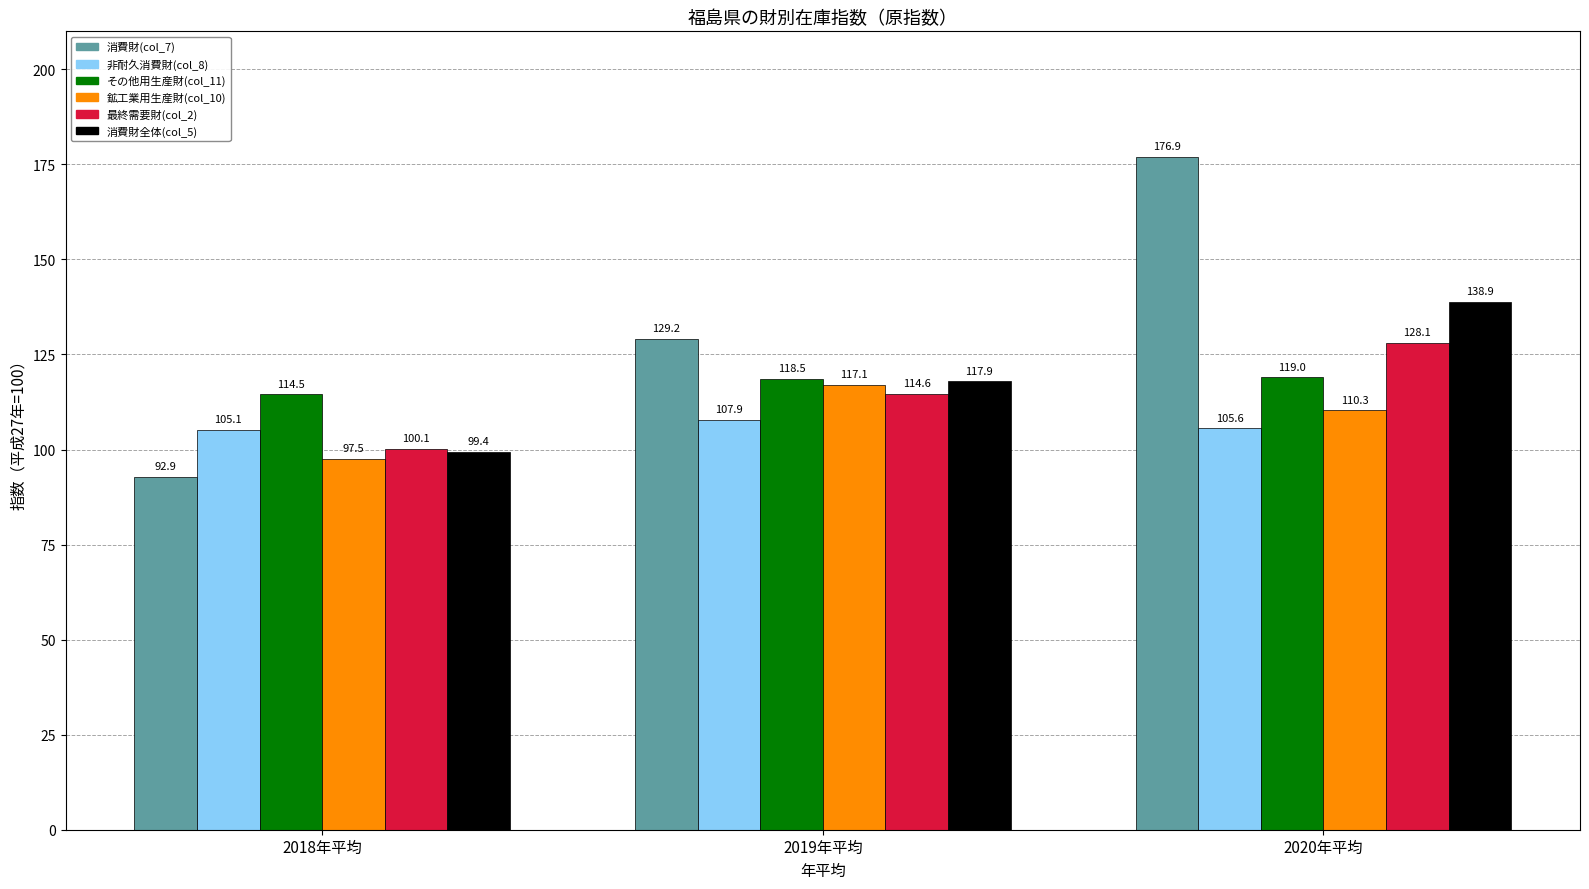

What is the label of the 3rd bar from the left?

2020年平均